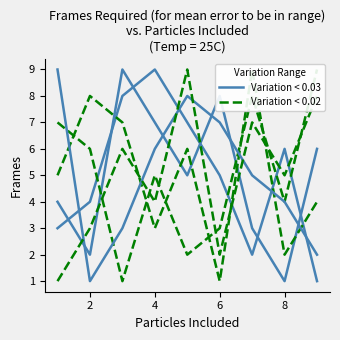

Between 6 and 8, which series saw the biggest shift?

Variation < 0.02